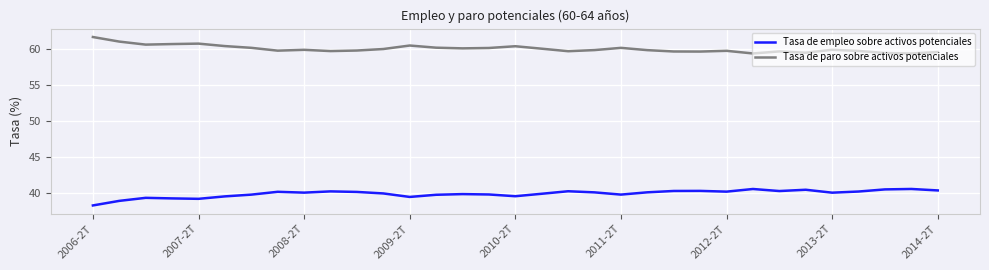

What is the lowest value of the Tasa de paro sobre activos potenciales series?

59.4